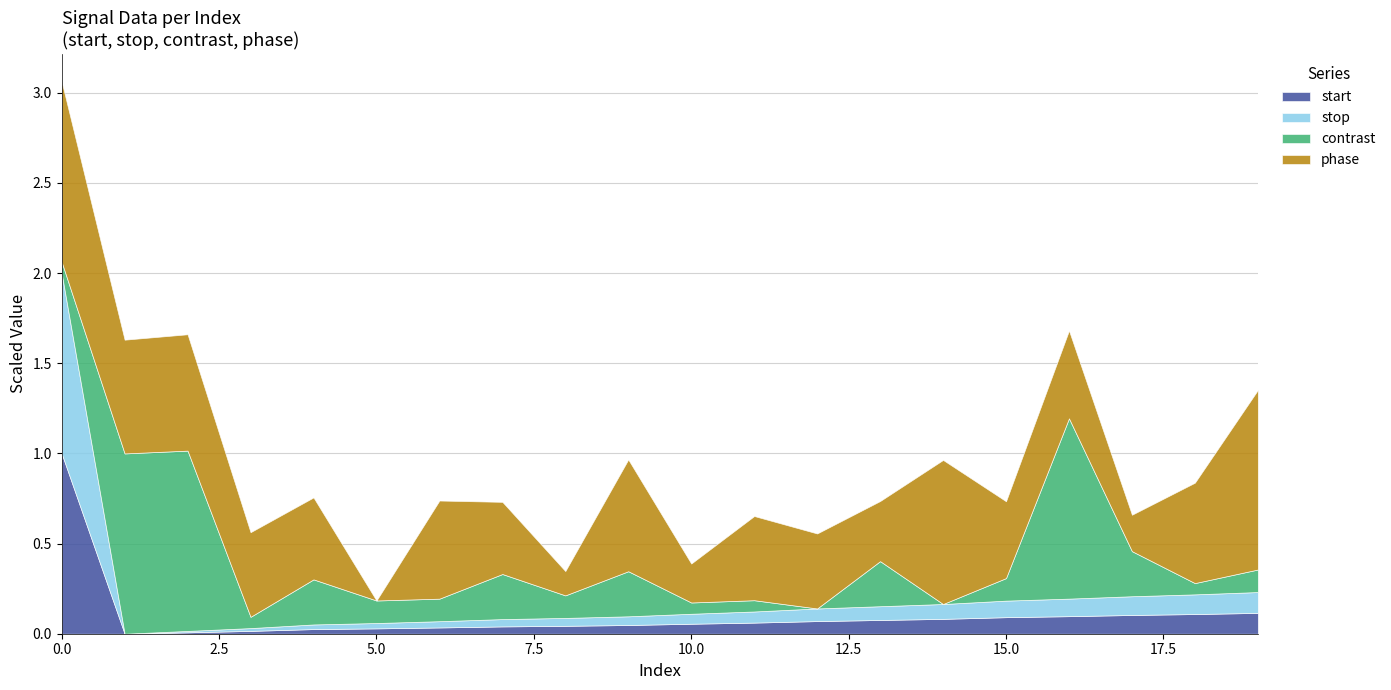

What are all the series names shown in the legend?

start, stop, contrast, phase